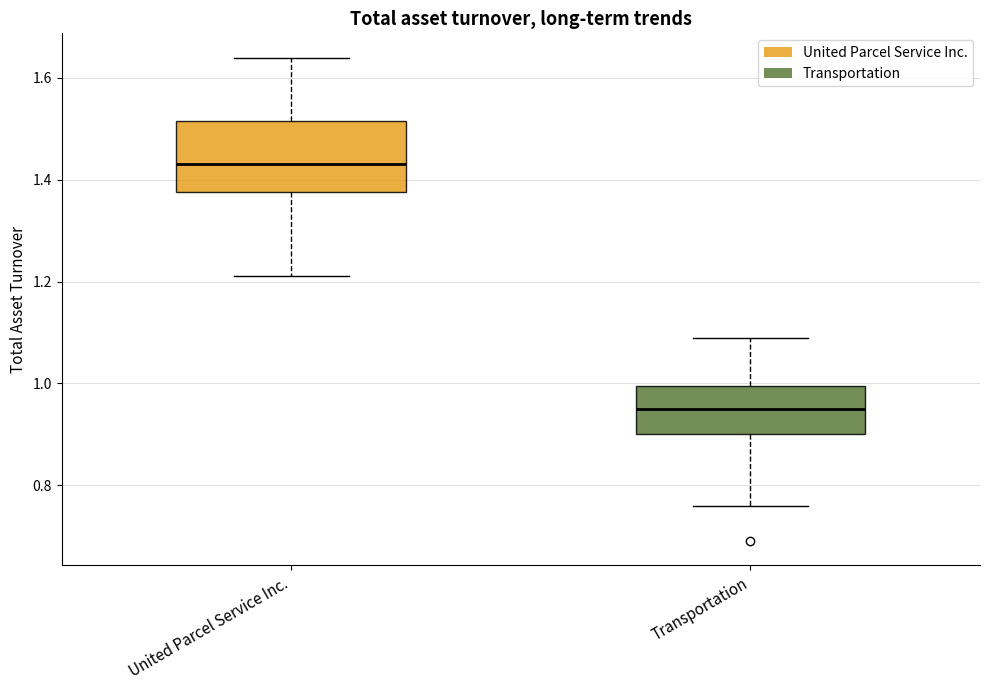

Reading left to right, read every box against the y-axis: the position of its median line, the range the box covers, and the ends of its whiskers. The values are not printed on the chart, so give them approximately, as read against the axis.

United Parcel Service Inc.: median 1.44, box 1.38 to 1.52, whiskers 1.22 to 1.64
Transportation: median 0.96, box 0.90 to 1.00, whiskers 0.76 to 1.10